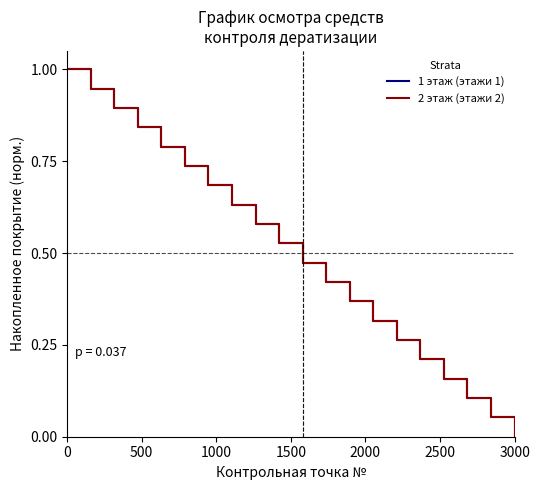

What is the label of the 16th point from the right?

2000